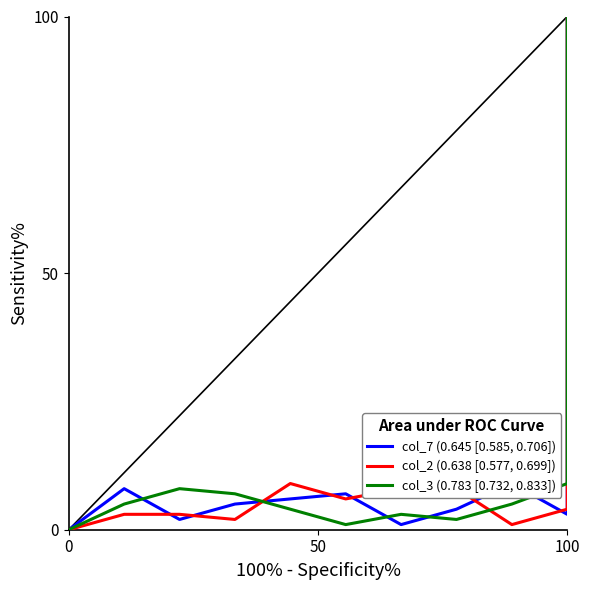

Reading left to right, what are all the values shown in this chart?

col_7 (0.645 [0.585, 0.706]): 0.0	8.0	2.0	5.0	6.0	7.0	1.0	4.0	9.0	3.0	100.0
col_2 (0.638 [0.577, 0.699]): 0.0	3.0	3.0	2.0	9.0	6.0	8.0	8.0	1.0	4.0	100.0
col_3 (0.783 [0.732, 0.833]): 0.0	5.0	8.0	7.0	4.0	1.0	3.0	2.0	5.0	9.0	100.0